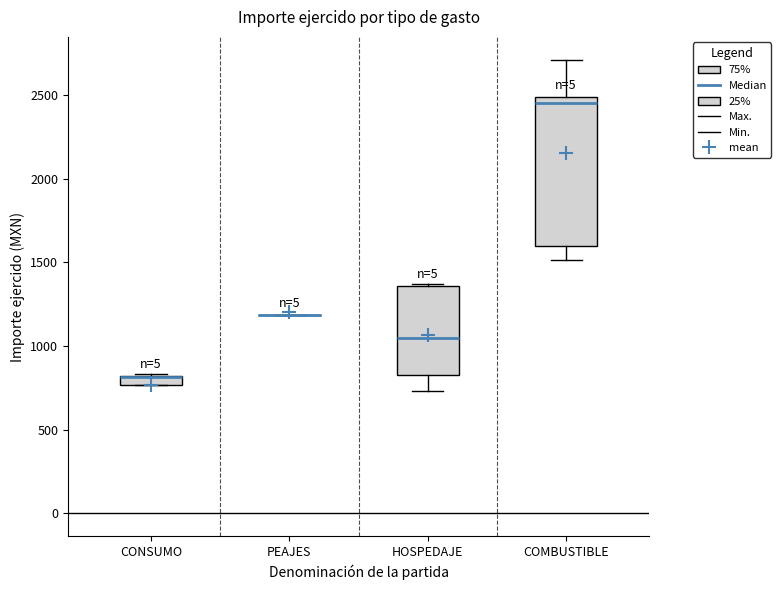

Where is the upper edge of the box for HOSPEDAJE on the y-axis? The values are not printed on the chart, so give them approximately, as read against the axis.

1350